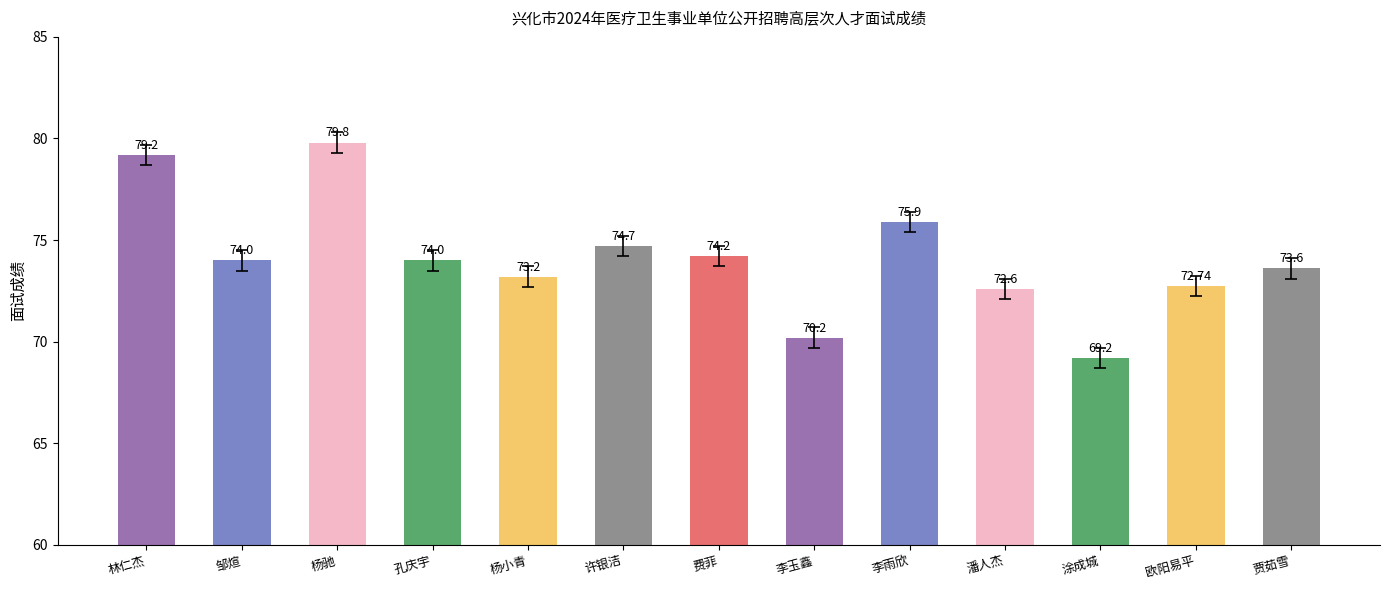

Which label corresponds to the largest value in the chart?

杨驰